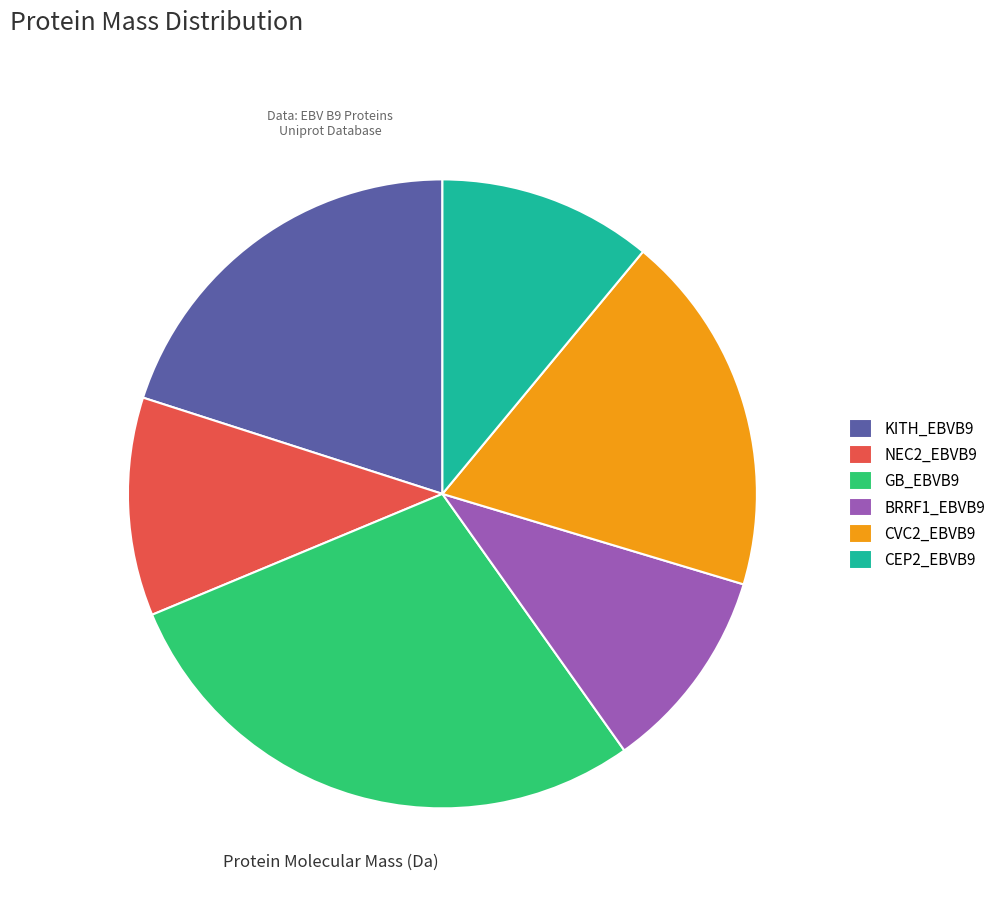

What is the ratio of the value at KITH_EBVB9 to the value at CEP2_EBVB9?

1.8